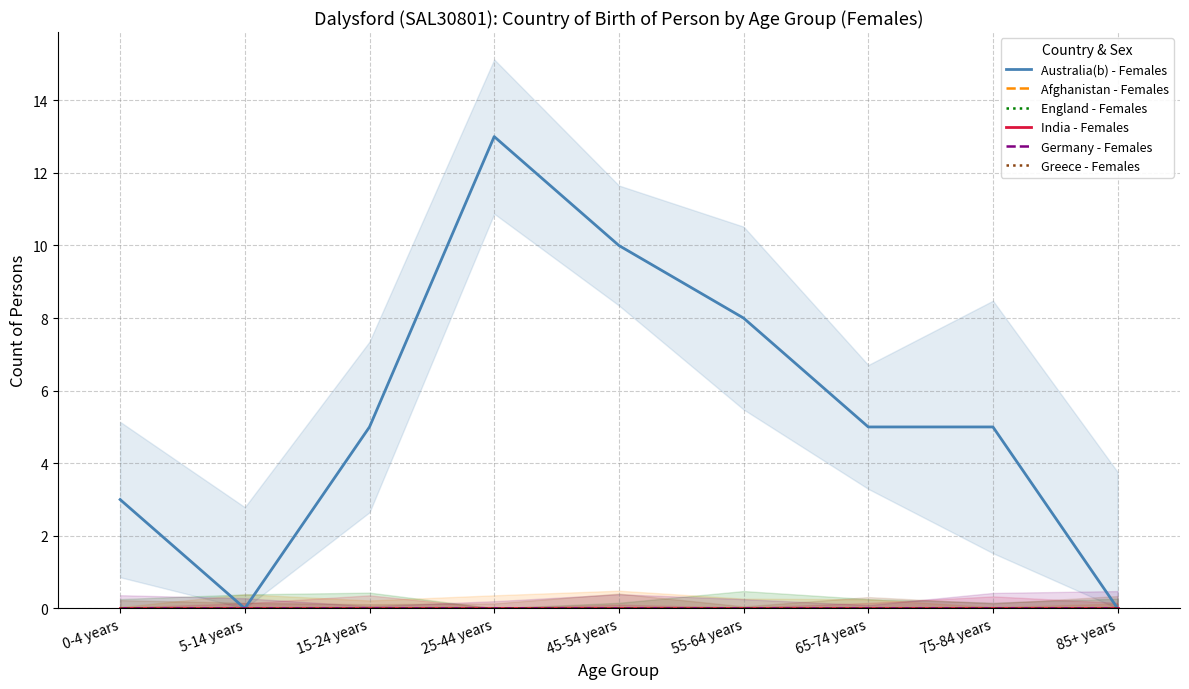

Which category has the lowest value across all series?

5-14 years